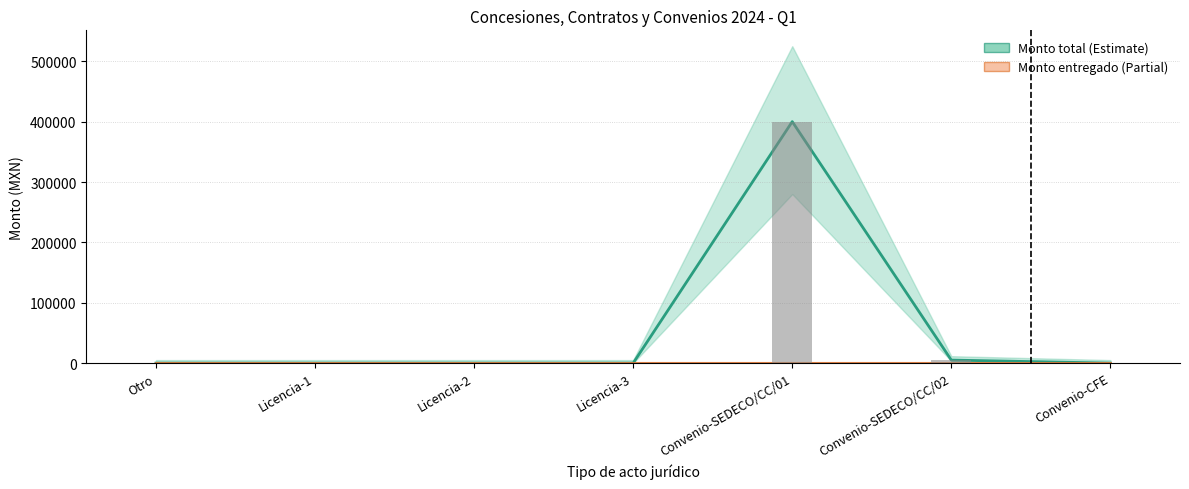

What is the change in value from Otro to Convenio-SEDECO/CC/02?

+5000